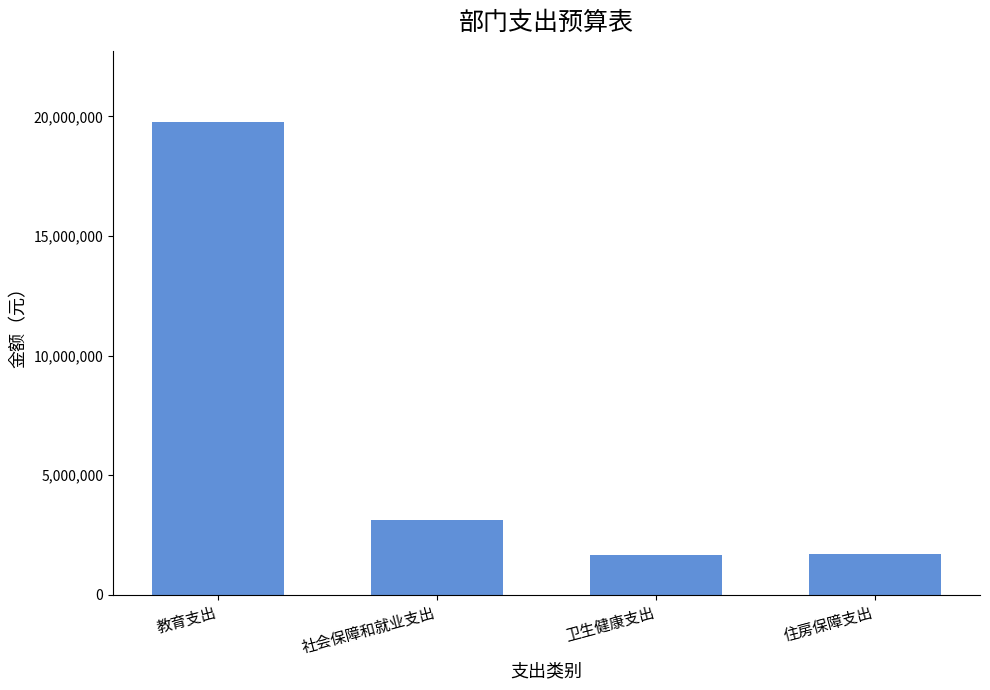

How many series are shown in this chart?

1